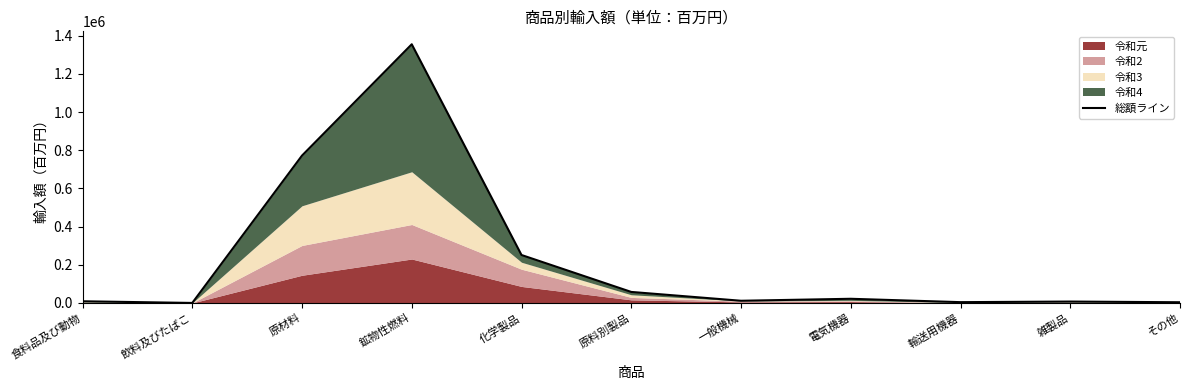

Does the chart have visible grid lines?

No